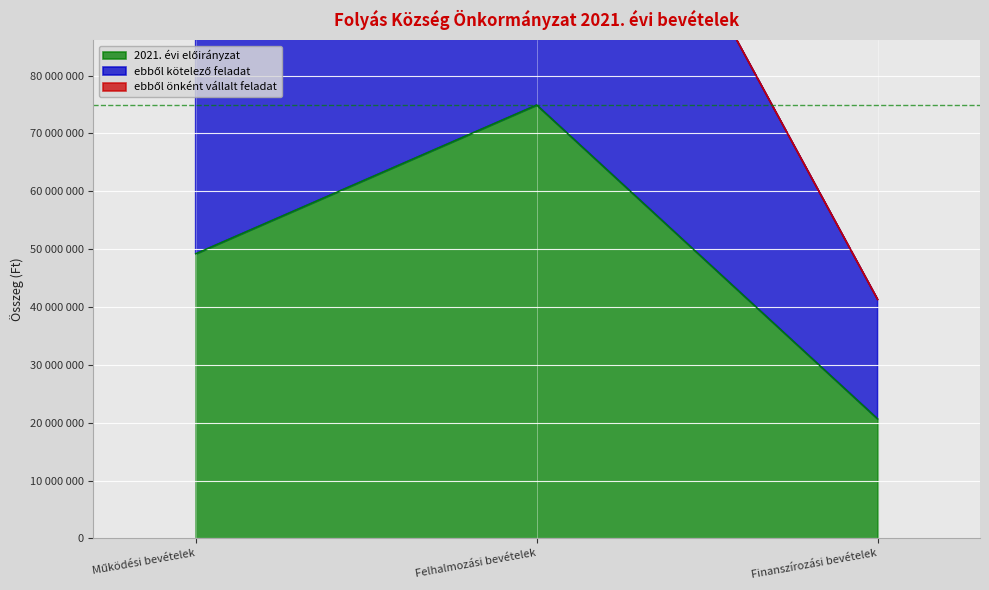

At how many categories does at least one series exceed 145267100?

1